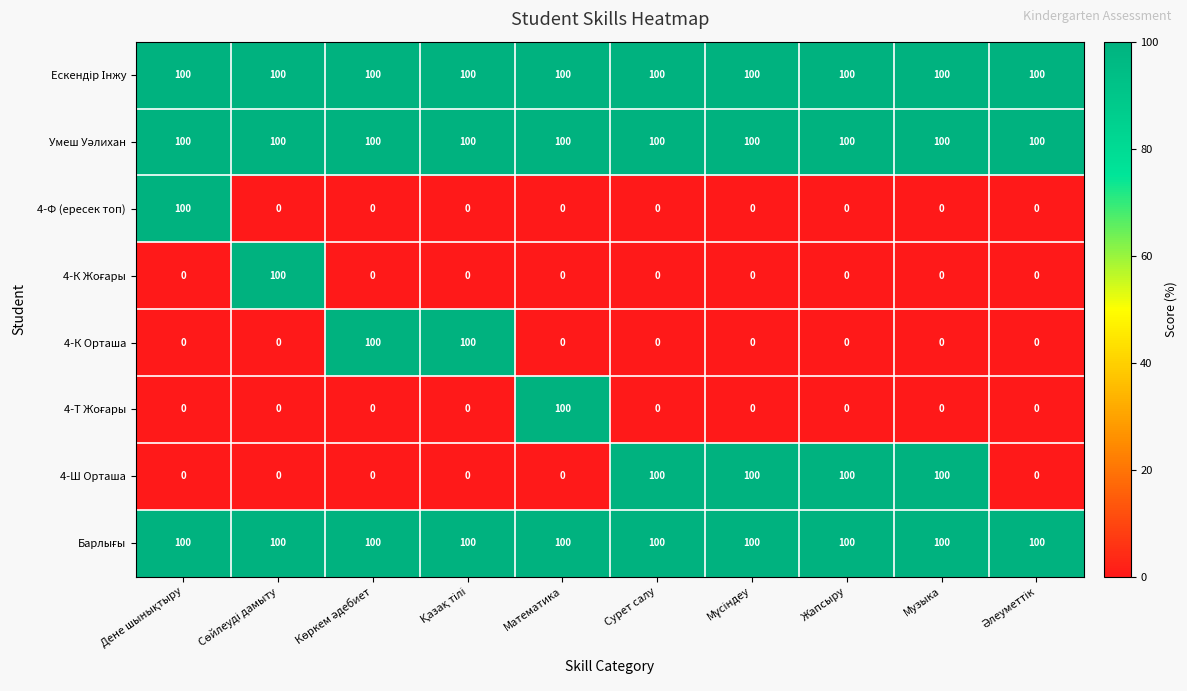

What is the total value across all series at Сурет салу?

400